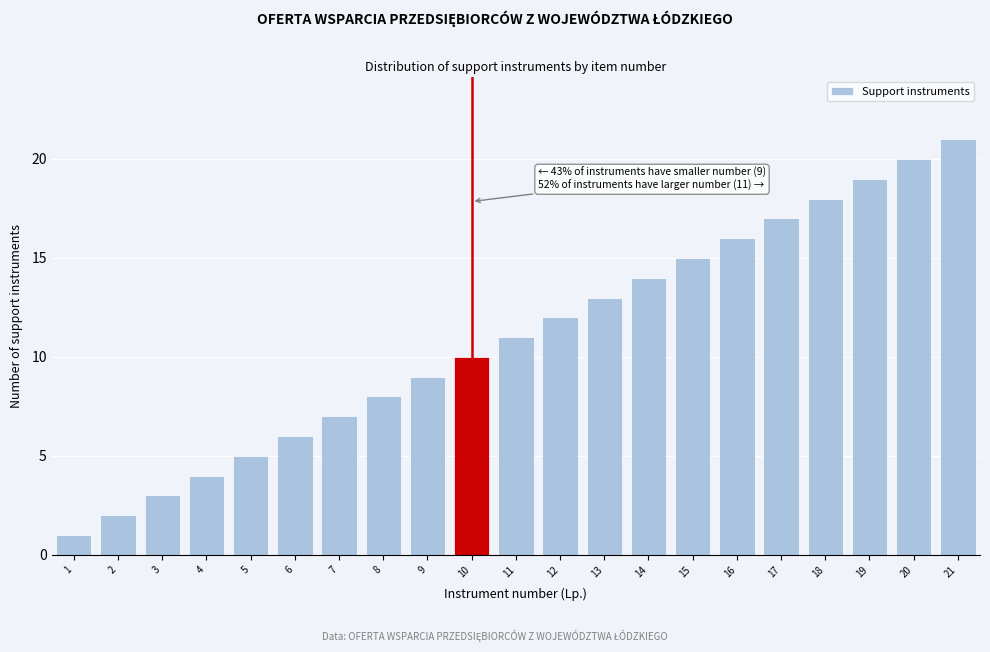

The chart shows a value of 3 at 3. True or false?

True